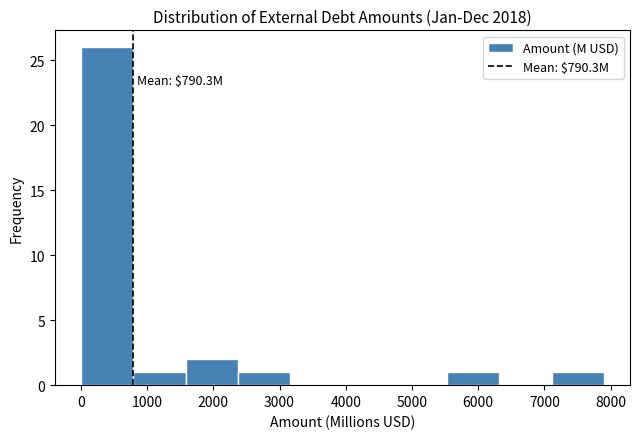

Over which range of the x-axis is the bar tallest?

0 to 800